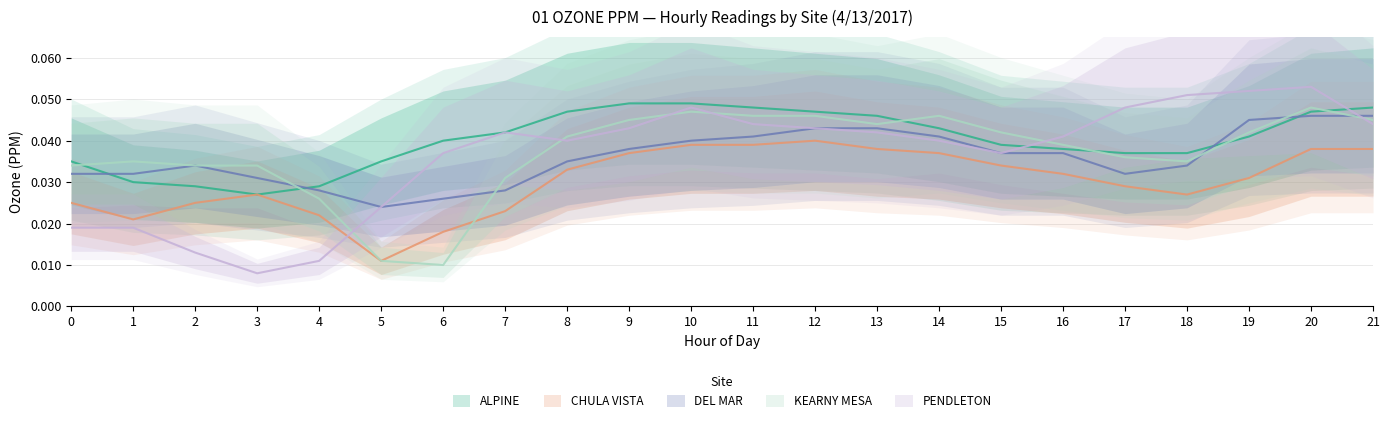

At which category does the chart reach its peak across all series?

20